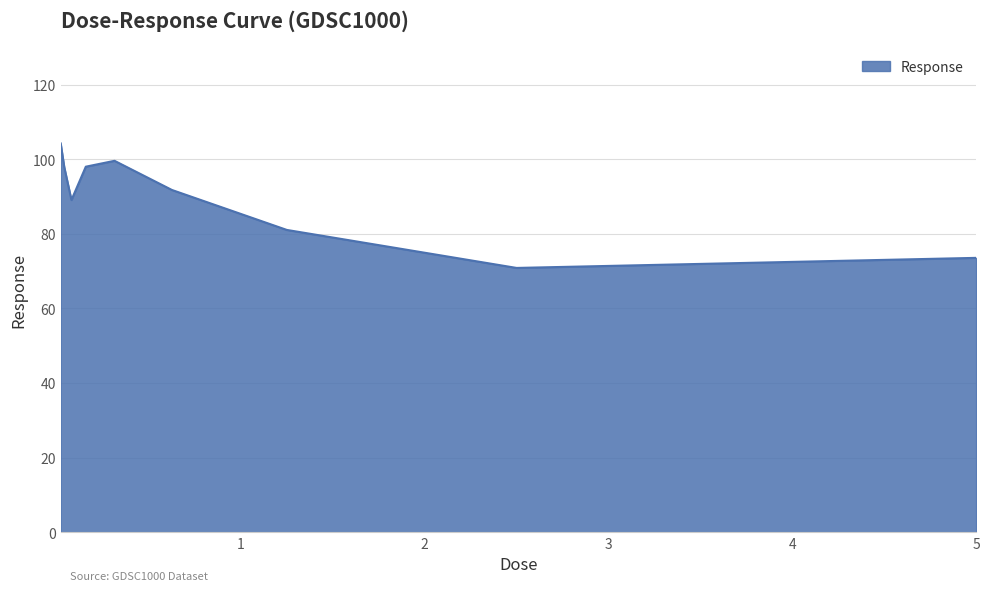

What is the maximum value shown in the chart?

104.3